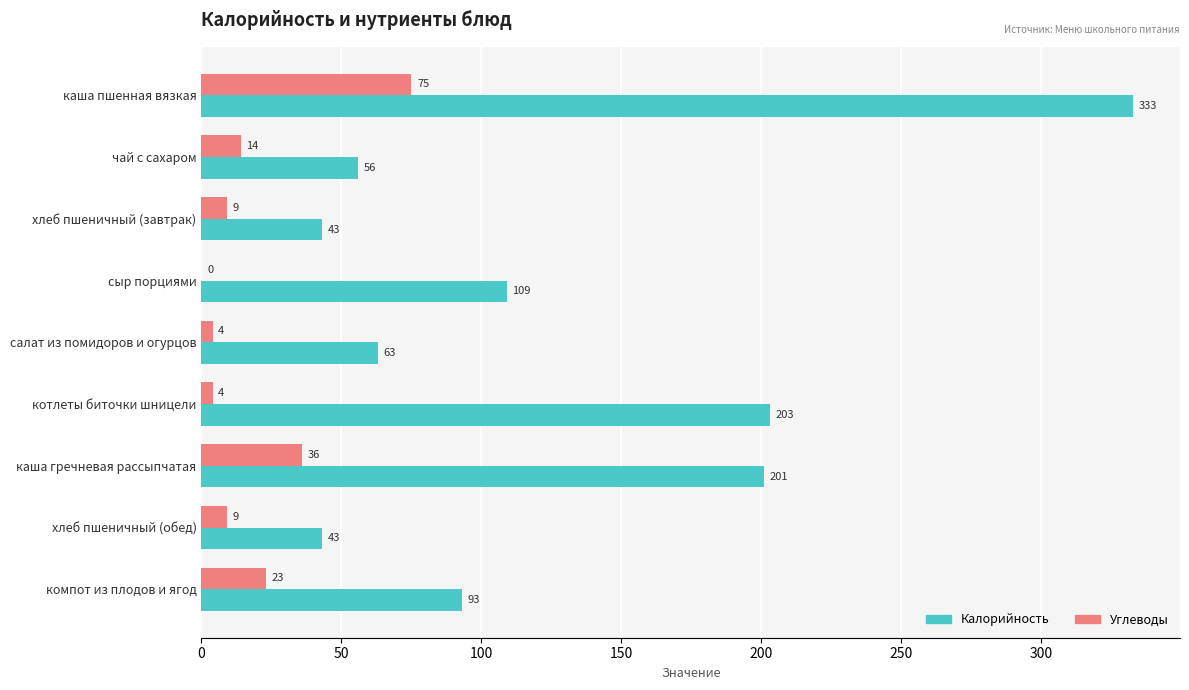

Between салат из помидоров и огурцов and хлеб пшеничный (обед), which series saw the biggest shift?

Калорийность